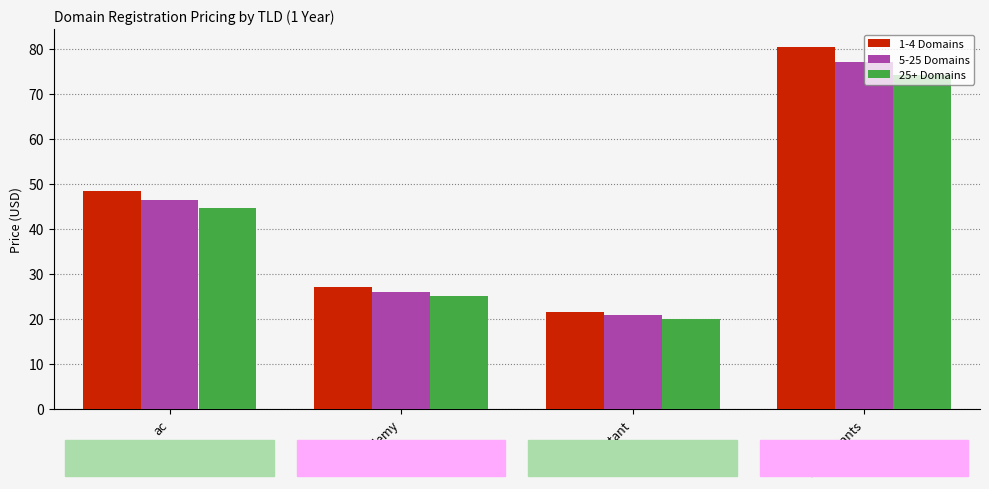

Read the 5-25 Domains value at accountants.

77.2